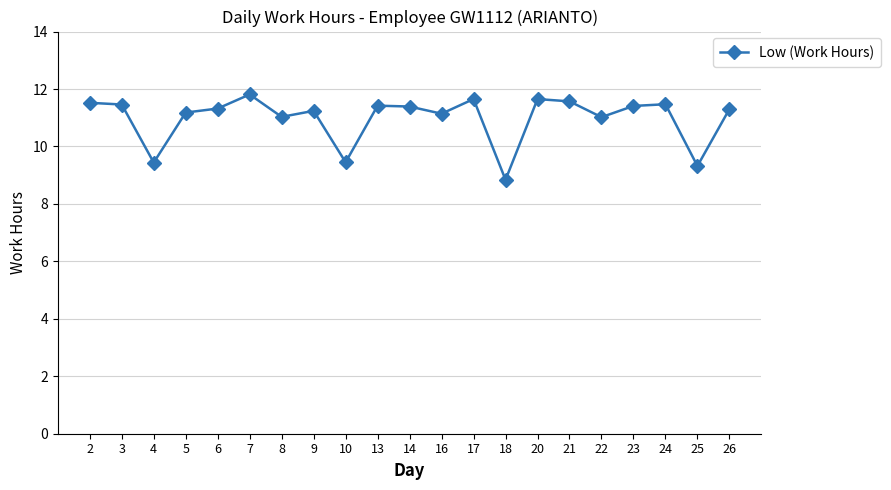

The value at 16 is 11.1. True or false?

True